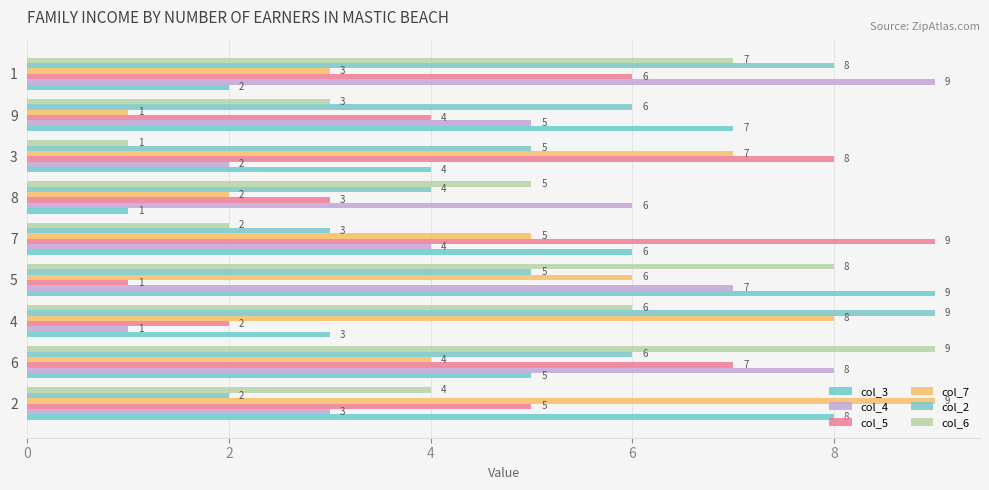

Which series has the largest total across all categories?

col_2